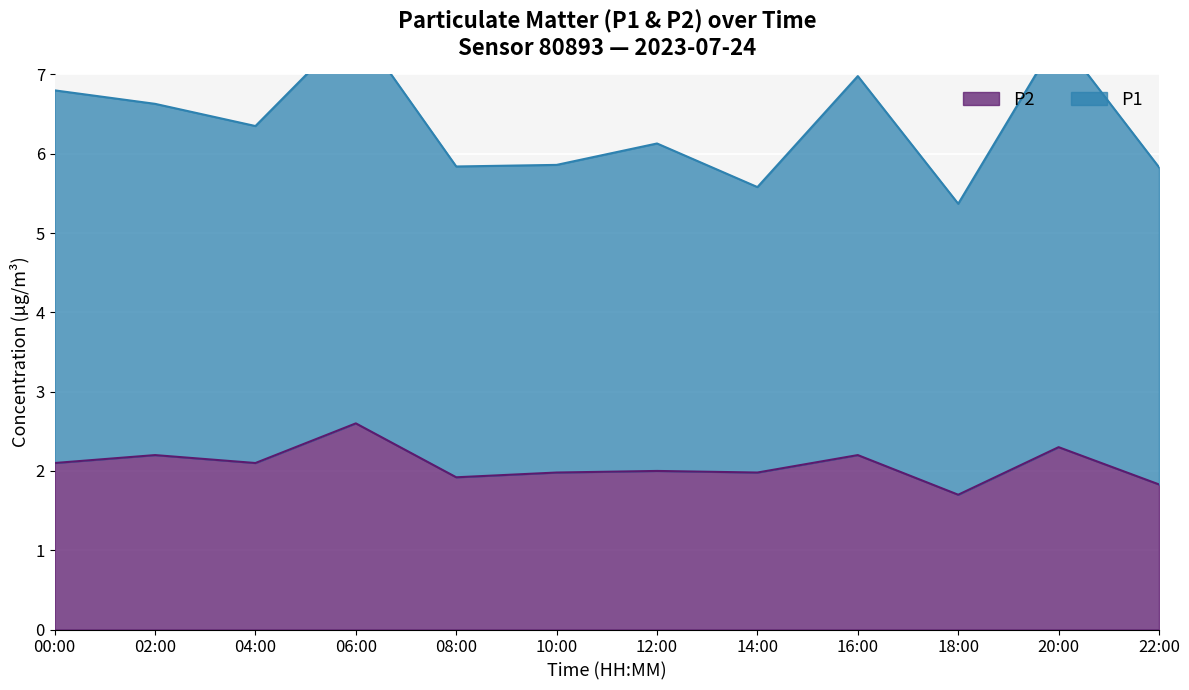

Rank the series at 04:00 from lowest to highest value.

P2, P1